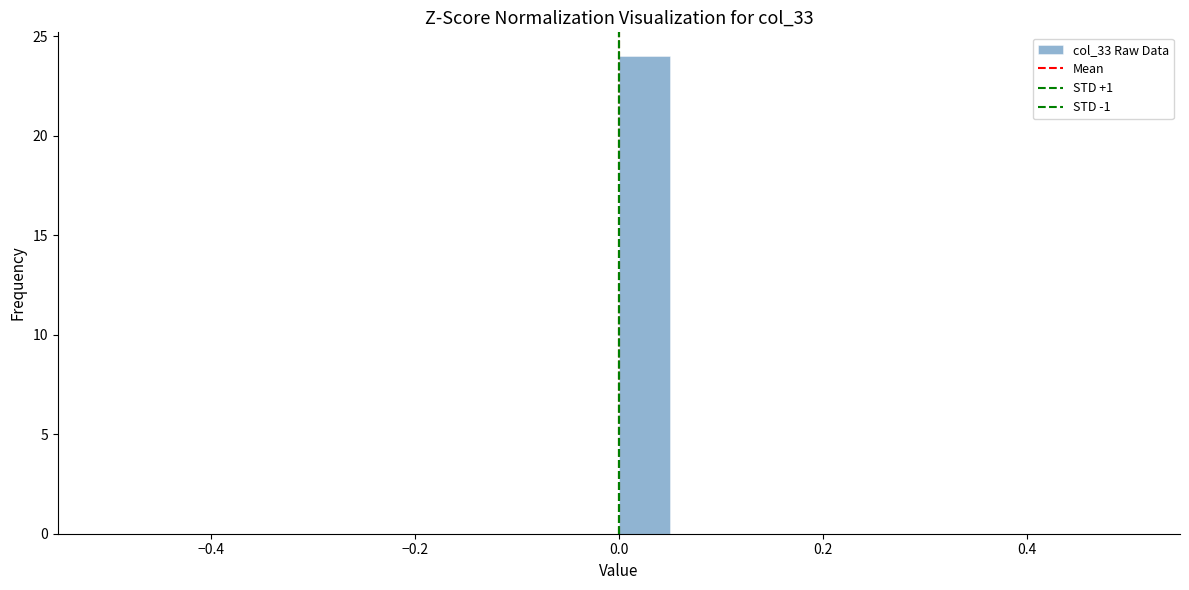

Read against the x-axis, roughly where is the centre of the tallest bar?

0.02